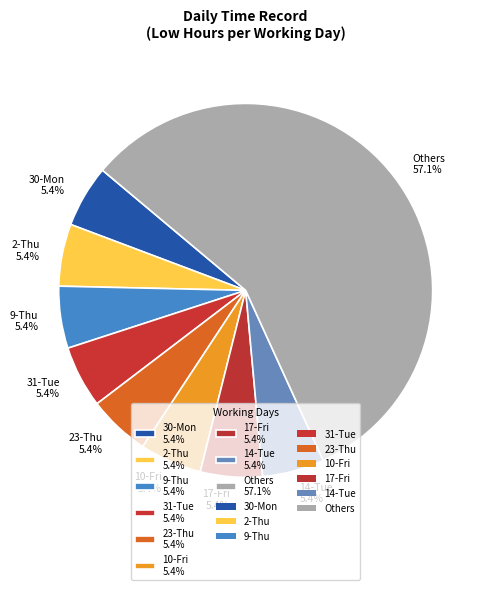

Which has a higher value, 30-Mon 5.4% or Others 57.1%?

Others 57.1%